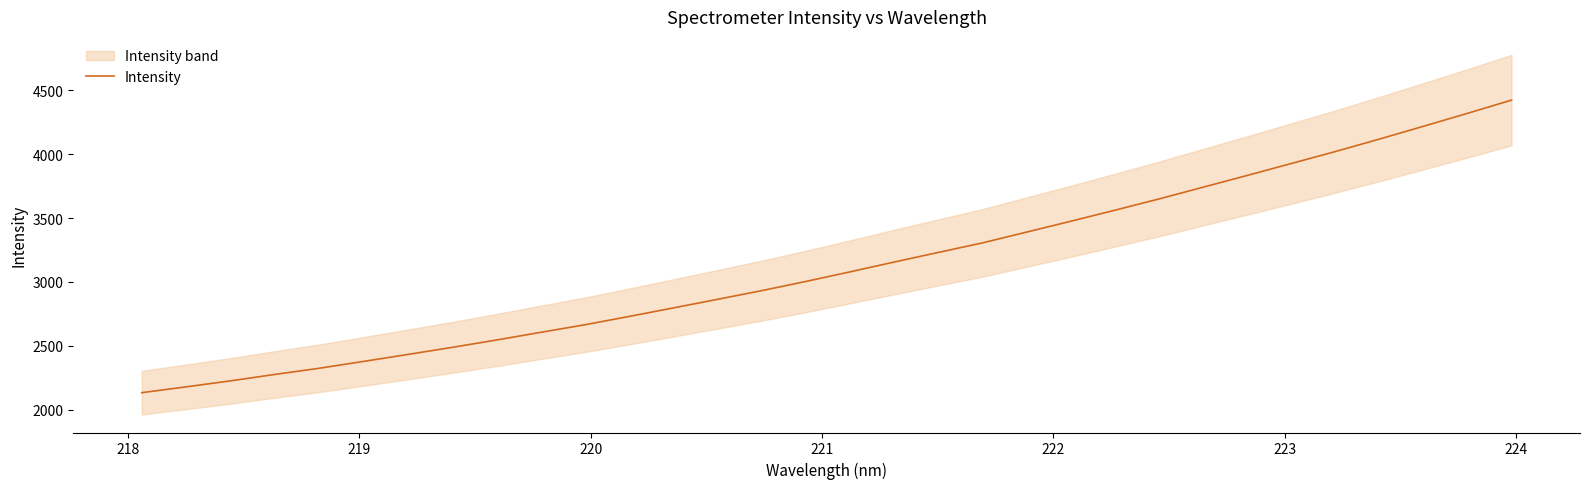

What is the maximum value for Intensity?

4422.0